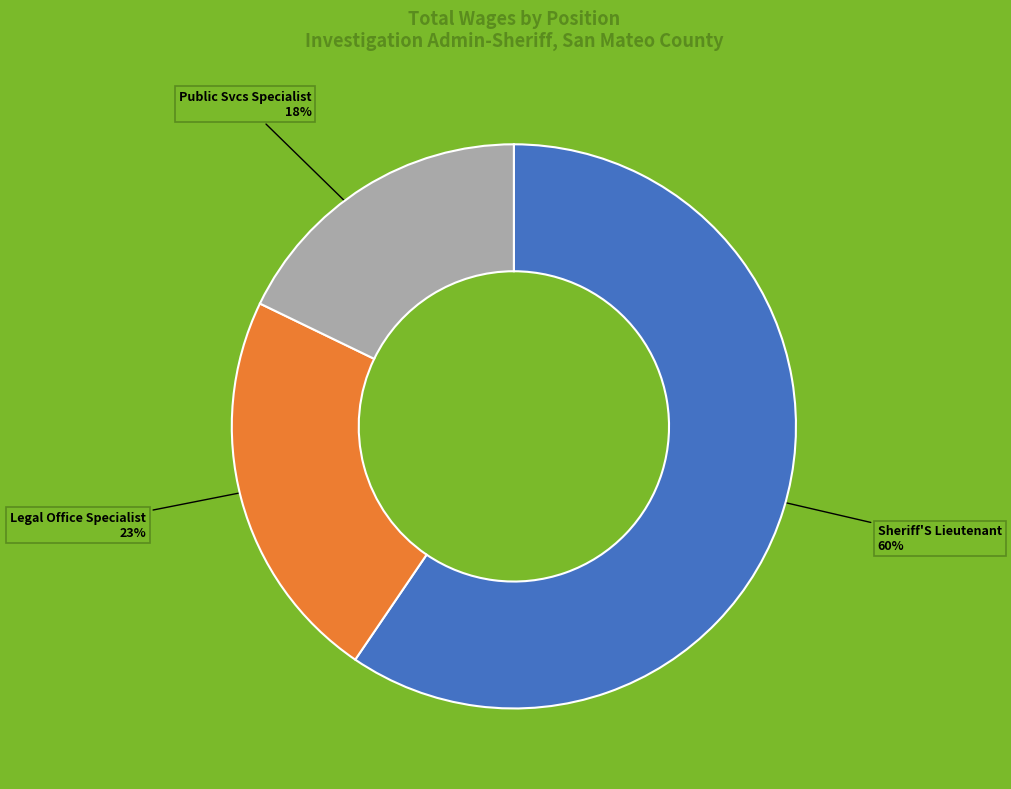

What is the smallest slice in the pie chart?

Public Svcs Specialist